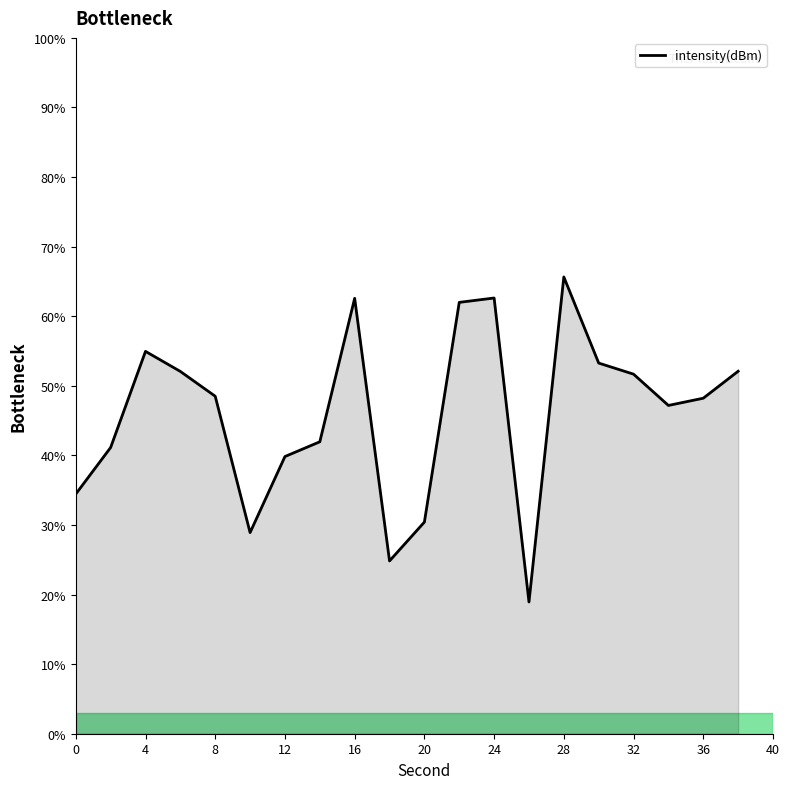

What is the smallest value displayed?

18.9